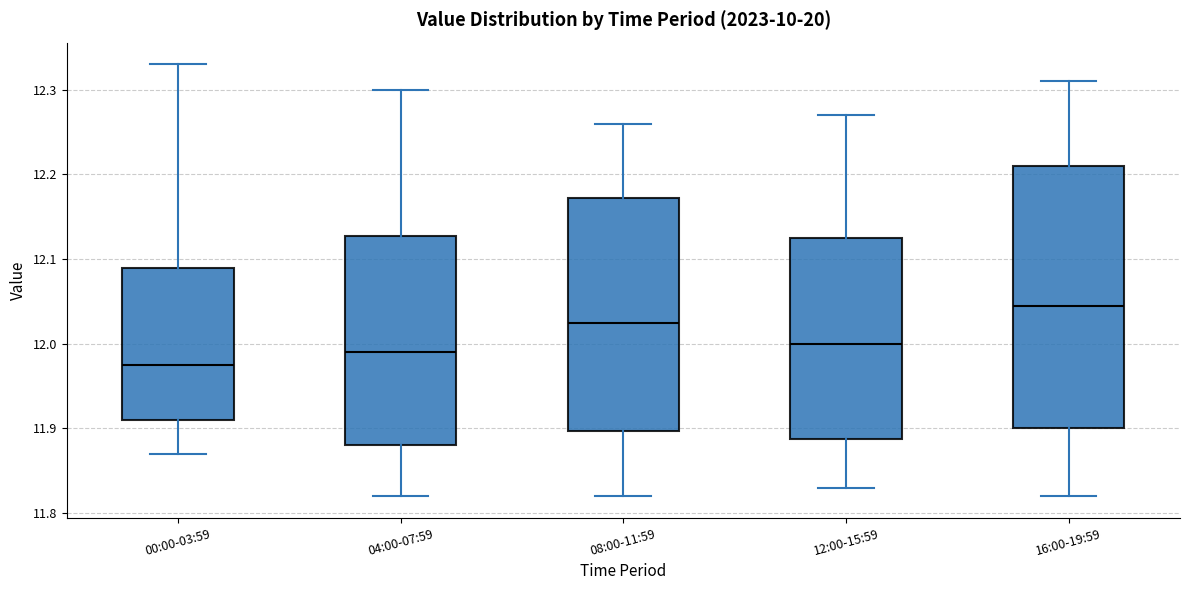

Reading left to right, read every box against the y-axis: the position of its median line, the range the box covers, and the ends of its whiskers. The values are not printed on the chart, so give them approximately, as read against the axis.

00:00-03:59: median 11.98, box 11.91 to 12.09, whiskers 11.87 to 12.33
04:00-07:59: median 11.99, box 11.88 to 12.13, whiskers 11.82 to 12.30
08:00-11:59: median 12.03, box 11.90 to 12.17, whiskers 11.82 to 12.26
12:00-15:59: median 12.00, box 11.89 to 12.13, whiskers 11.83 to 12.27
16:00-19:59: median 12.05, box 11.90 to 12.21, whiskers 11.82 to 12.31